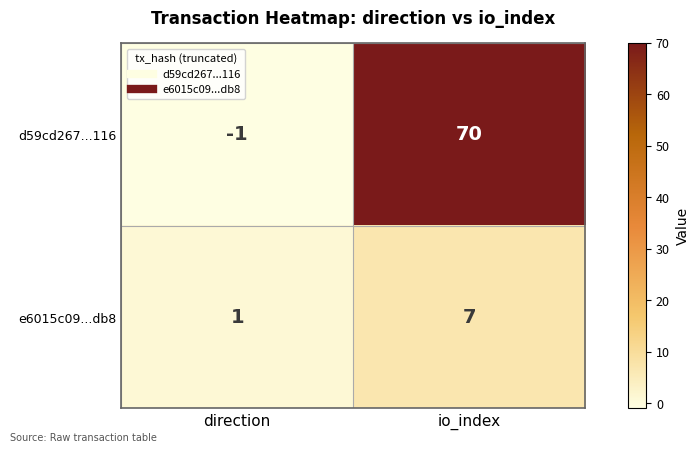

The value of d59cd267...116 at direction is -1. True or false?

True